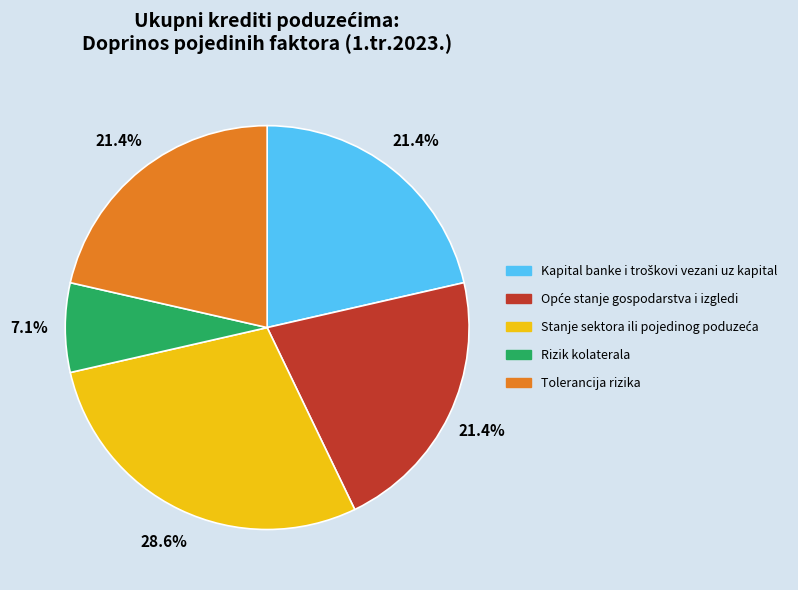

Which slice is the smallest?

Rizik kolaterala